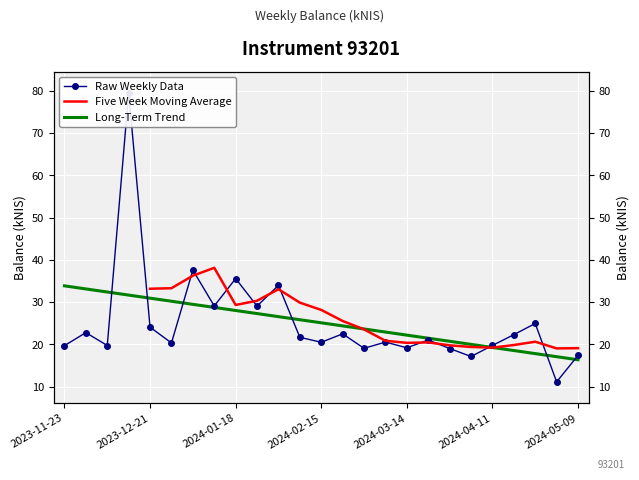

Between 2024-02-01 and 2024-01-11, which is larger?

2024-02-01